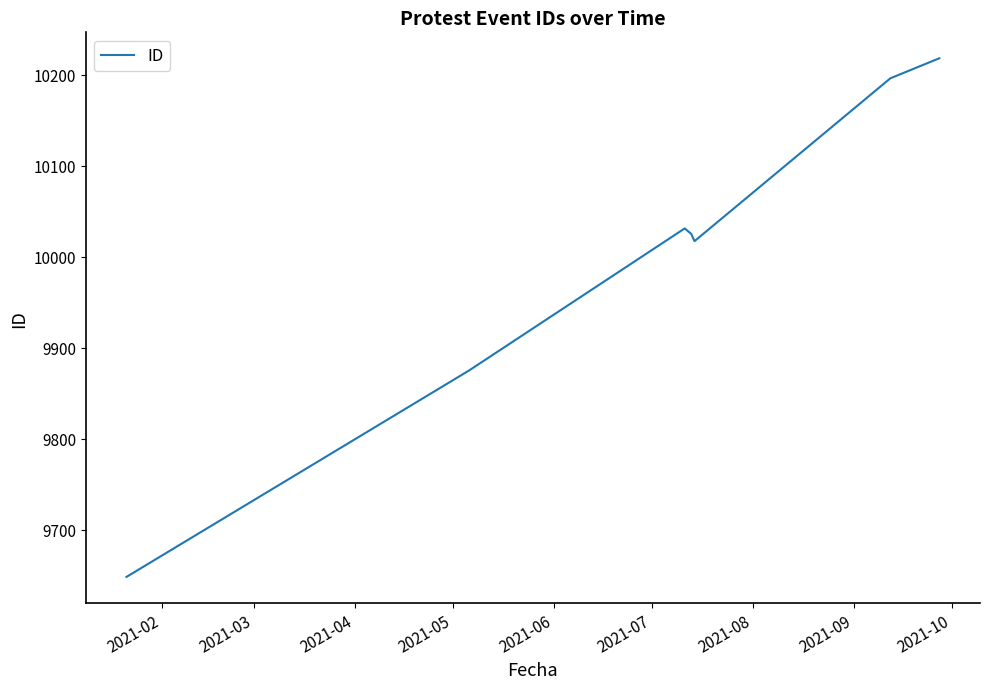

What is the greatest value displayed?

10218